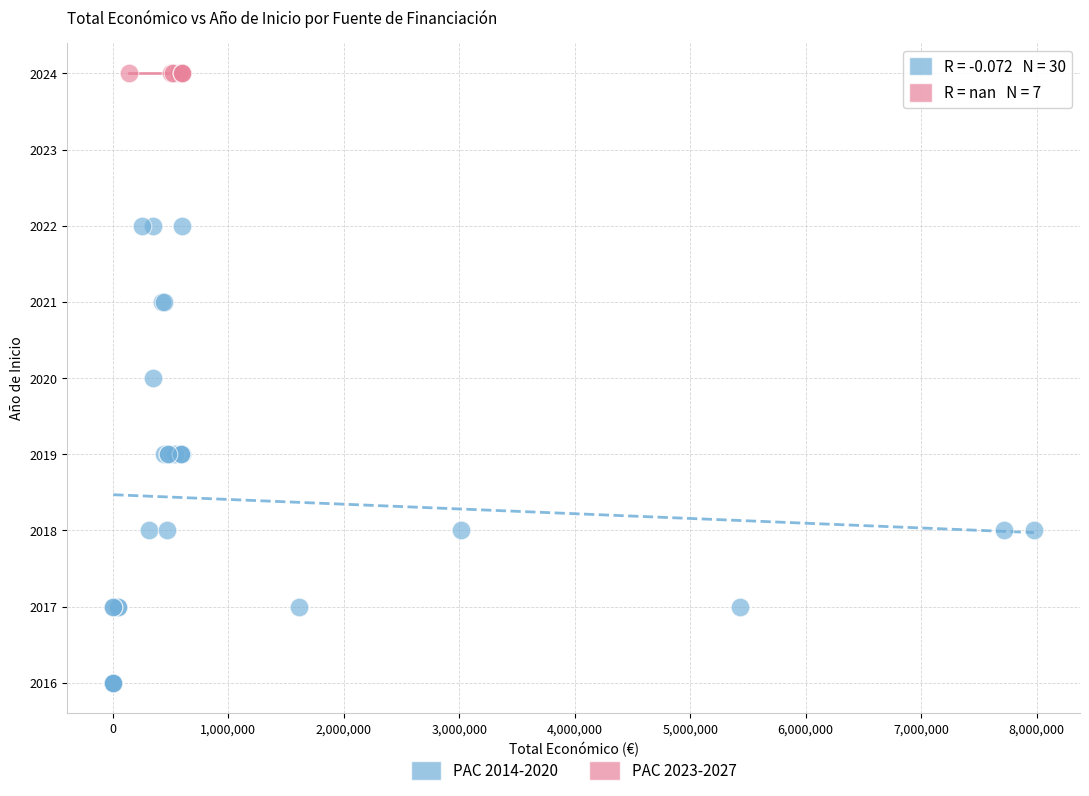

Which series contains the lowest Y value?

PAC 2014-2020